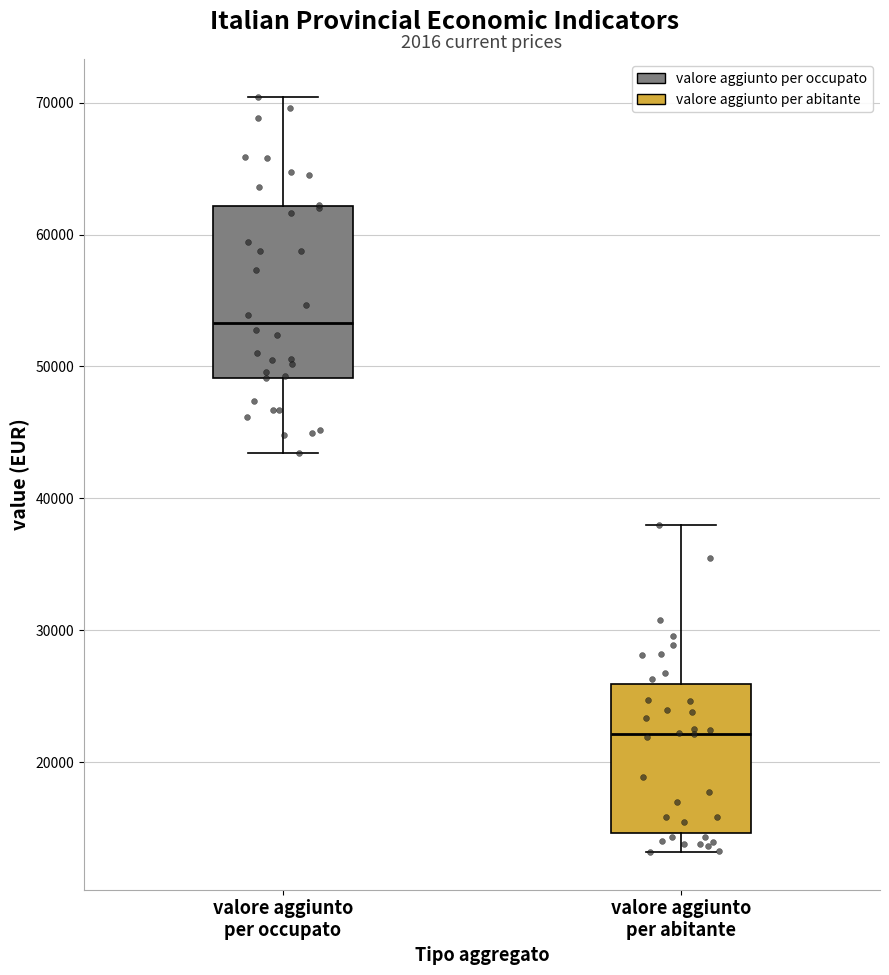

Reading left to right, transcribe this box plot: for each box, give where its median line is, the range the box spans, and where its two whiskers end, as read against the y-axis. The values are not printed on the chart, so give them approximately, as read against the axis.

valore aggiunto per occupato: median 53000, box 49000 to 62000, whiskers 43000 to 70000
valore aggiunto per abitante: median 22000, box 15000 to 26000, whiskers 13000 to 38000